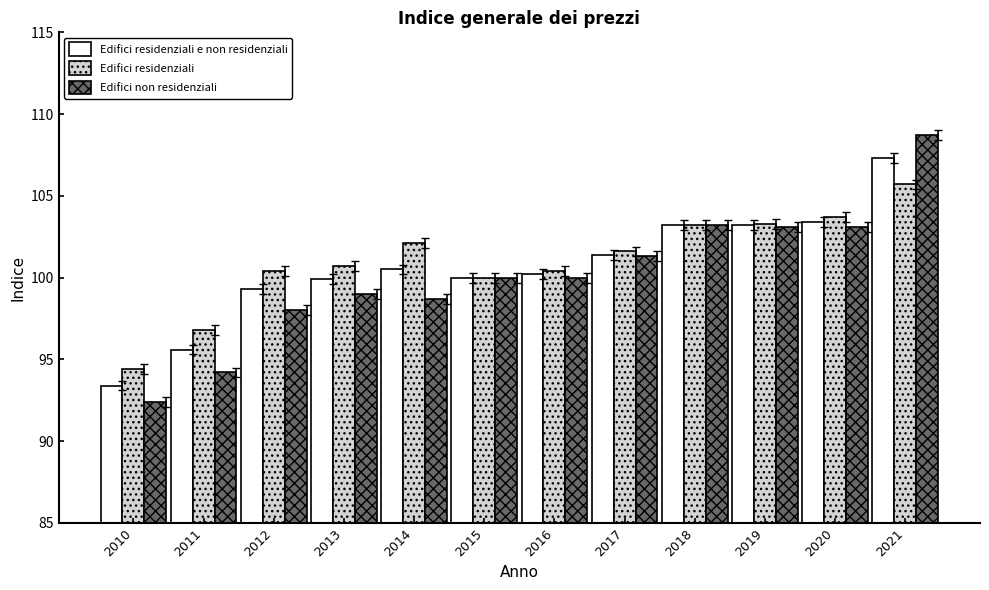

At how many categories does at least one series exceed 95?

11